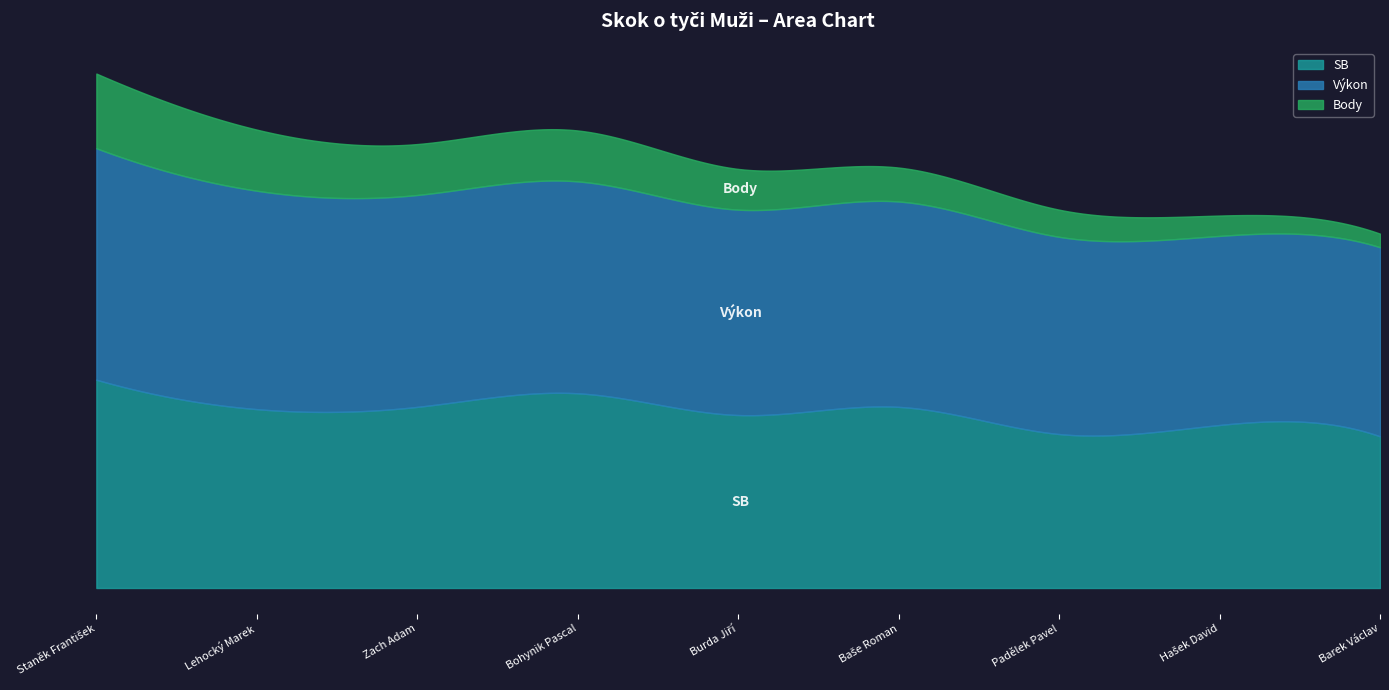

The SB series shows 3.8 at Burda Jiří. True or false?

True